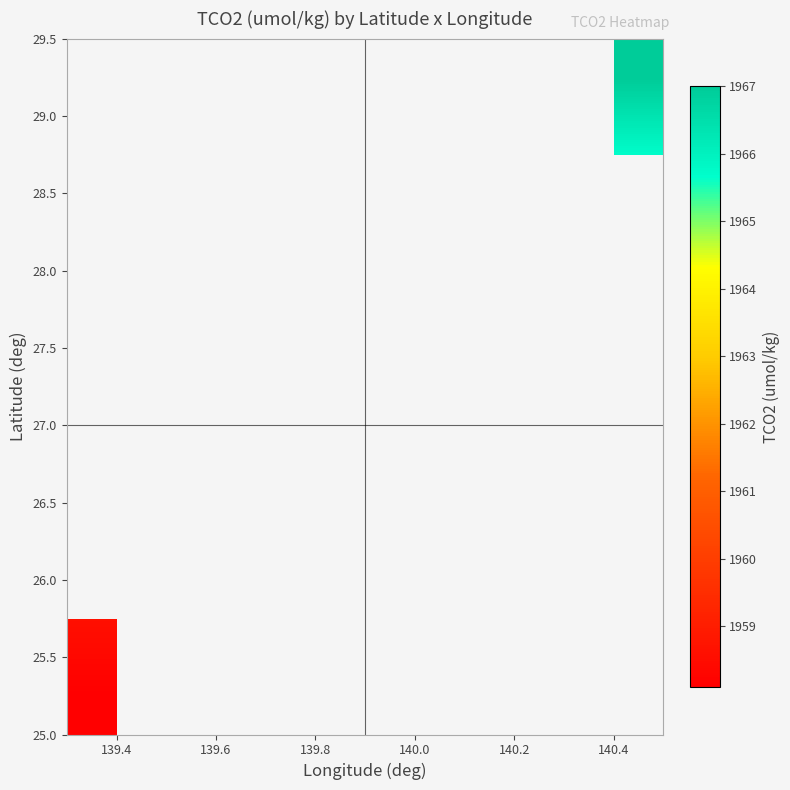

At how many categories does at least one series exceed 1959?

4